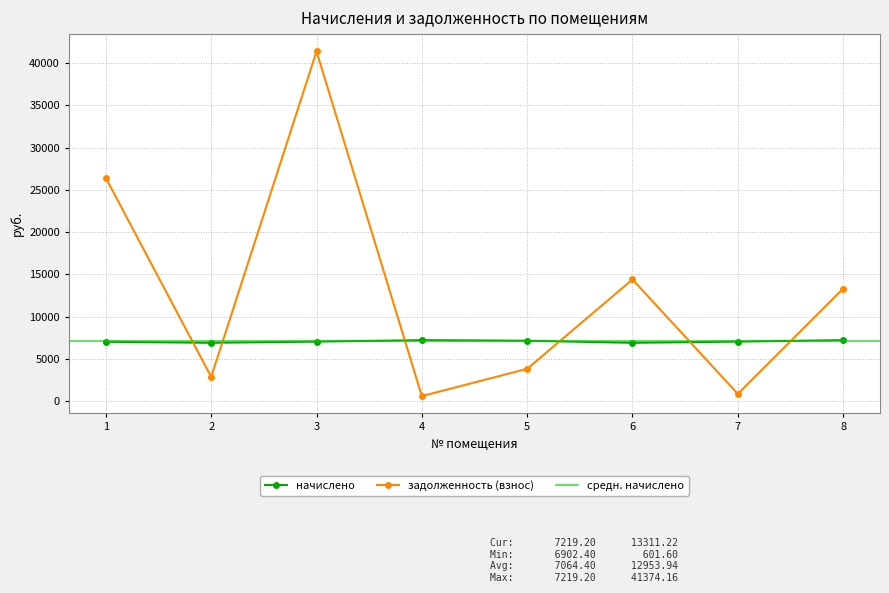

True or false: задолженность (взнос) has more than 1 interior local peaks.

True